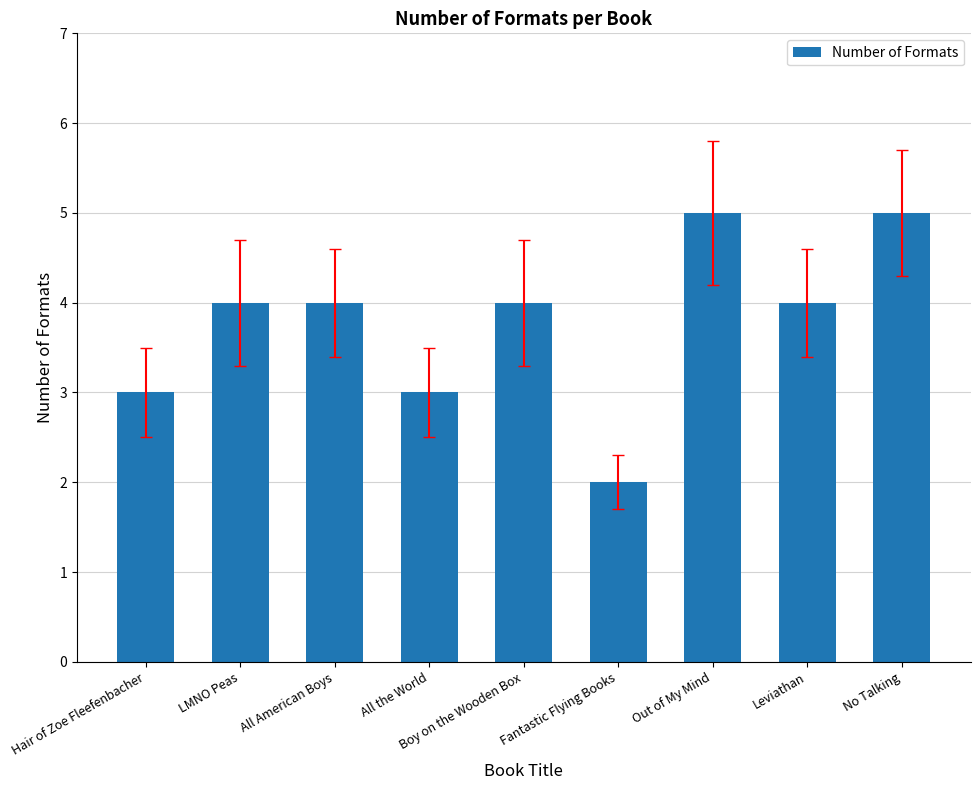

What is the label of the 4th bar from the left?

All the World